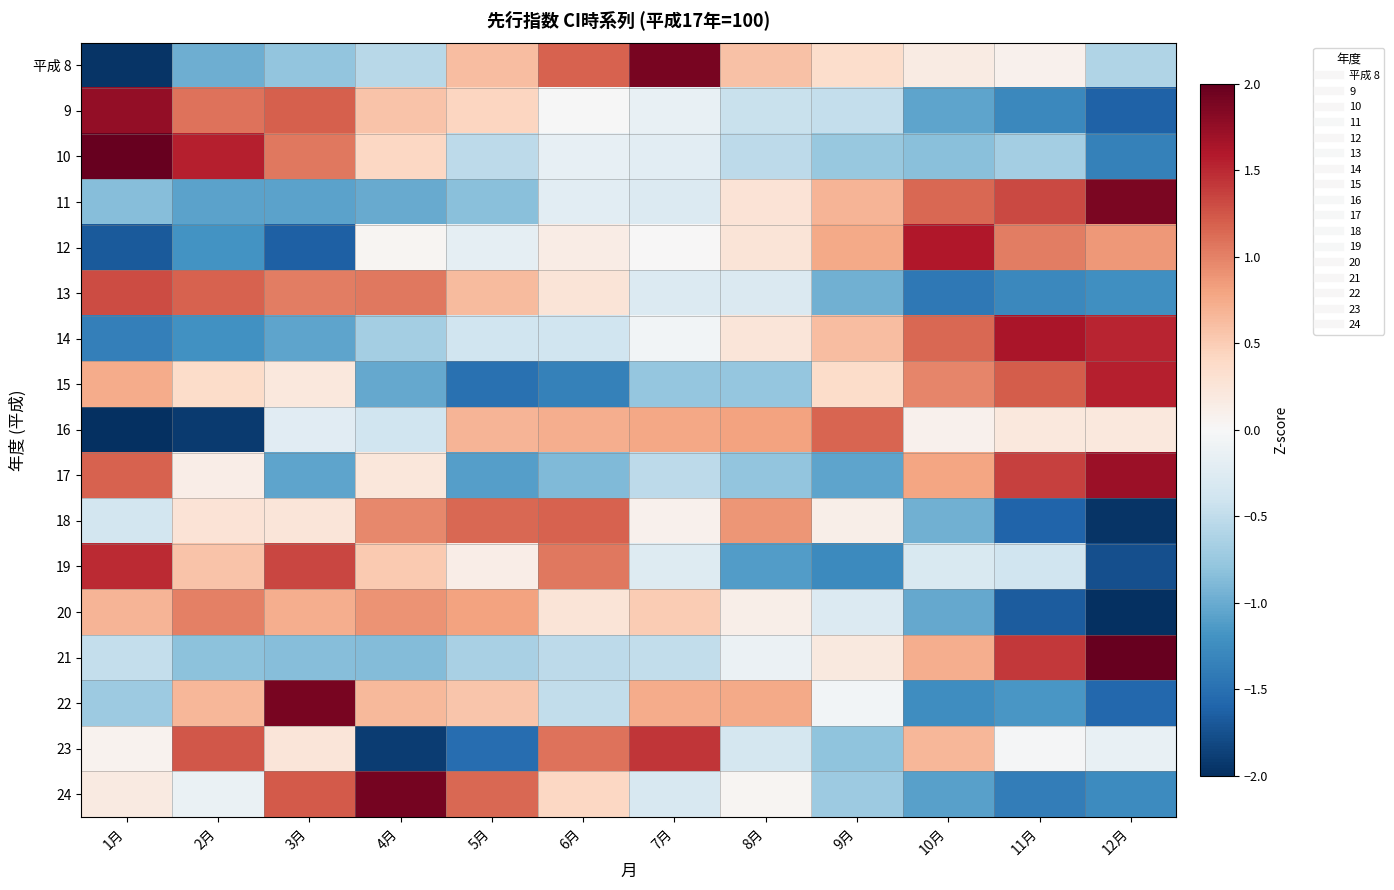

Reading left to right, list all the values displayed in this chart.

平成 8: 1月=-2.0	2月=-1.0	3月=-0.8	4月=-0.6	5月=0.6	6月=1.2	7月=1.9	8月=0.6	9月=0.4	10月=0.2	11月=0.1	12月=-0.6
9: 1月=1.8	2月=1.1	3月=1.2	4月=0.6	5月=0.4	6月=-0.0	7月=-0.1	8月=-0.4	9月=-0.5	10月=-1.1	11月=-1.3	12月=-1.6
10: 1月=2.0	2月=1.6	3月=1.0	4月=0.4	5月=-0.5	6月=-0.2	7月=-0.2	8月=-0.5	9月=-0.8	10月=-0.8	11月=-0.7	12月=-1.3
11: 1月=-0.9	2月=-1.1	3月=-1.1	4月=-1.0	5月=-0.8	6月=-0.2	7月=-0.3	8月=0.3	9月=0.7	10月=1.1	11月=1.3	12月=1.9
12: 1月=-1.7	2月=-1.2	3月=-1.6	4月=0.0	5月=-0.2	6月=0.1	7月=0.0	8月=0.3	9月=0.8	10月=1.6	11月=1.0	12月=0.9
13: 1月=1.3	2月=1.2	3月=1.0	4月=1.0	5月=0.6	6月=0.3	7月=-0.3	8月=-0.3	9月=-1.0	10月=-1.4	11月=-1.3	12月=-1.2
14: 1月=-1.4	2月=-1.2	3月=-1.1	4月=-0.7	5月=-0.4	6月=-0.4	7月=-0.1	8月=0.2	9月=0.6	10月=1.2	11月=1.6	12月=1.5
15: 1月=0.7	2月=0.4	3月=0.2	4月=-1.0	5月=-1.5	6月=-1.4	7月=-0.8	8月=-0.8	9月=0.4	10月=1.0	11月=1.2	12月=1.5
16: 1月=-2.1	2月=-1.9	3月=-0.2	4月=-0.4	5月=0.7	6月=0.7	7月=0.8	8月=0.8	9月=1.2	10月=0.1	11月=0.2	12月=0.2
17: 1月=1.2	2月=0.1	3月=-1.1	4月=0.2	5月=-1.1	6月=-0.9	7月=-0.5	8月=-0.8	9月=-1.1	10月=0.8	11月=1.4	12月=1.7
18: 1月=-0.4	2月=0.3	3月=0.2	4月=1.0	5月=1.1	6月=1.2	7月=0.1	8月=0.9	9月=0.1	10月=-1.0	11月=-1.6	12月=-2.0
19: 1月=1.5	2月=0.6	3月=1.3	4月=0.5	5月=0.1	6月=1.1	7月=-0.3	8月=-1.1	9月=-1.3	10月=-0.3	11月=-0.4	12月=-1.8
20: 1月=0.7	2月=1.0	3月=0.7	4月=0.9	5月=0.8	6月=0.3	7月=0.5	8月=0.1	9月=-0.3	10月=-1.0	11月=-1.7	12月=-2.1
21: 1月=-0.5	2月=-0.8	3月=-0.8	4月=-0.9	5月=-0.7	6月=-0.5	7月=-0.5	8月=-0.1	9月=0.2	10月=0.7	11月=1.4	12月=2.5
22: 1月=-0.7	2月=0.7	3月=1.9	4月=0.6	5月=0.6	6月=-0.5	7月=0.7	8月=0.8	9月=-0.1	10月=-1.2	11月=-1.2	12月=-1.6
23: 1月=0.1	2月=1.2	3月=0.2	4月=-1.9	5月=-1.5	6月=1.1	7月=1.4	8月=-0.4	9月=-0.8	10月=0.7	11月=-0.0	12月=-0.1
24: 1月=0.2	2月=-0.1	3月=1.2	4月=1.9	5月=1.1	6月=0.4	7月=-0.3	8月=0.0	9月=-0.7	10月=-1.1	11月=-1.4	12月=-1.3